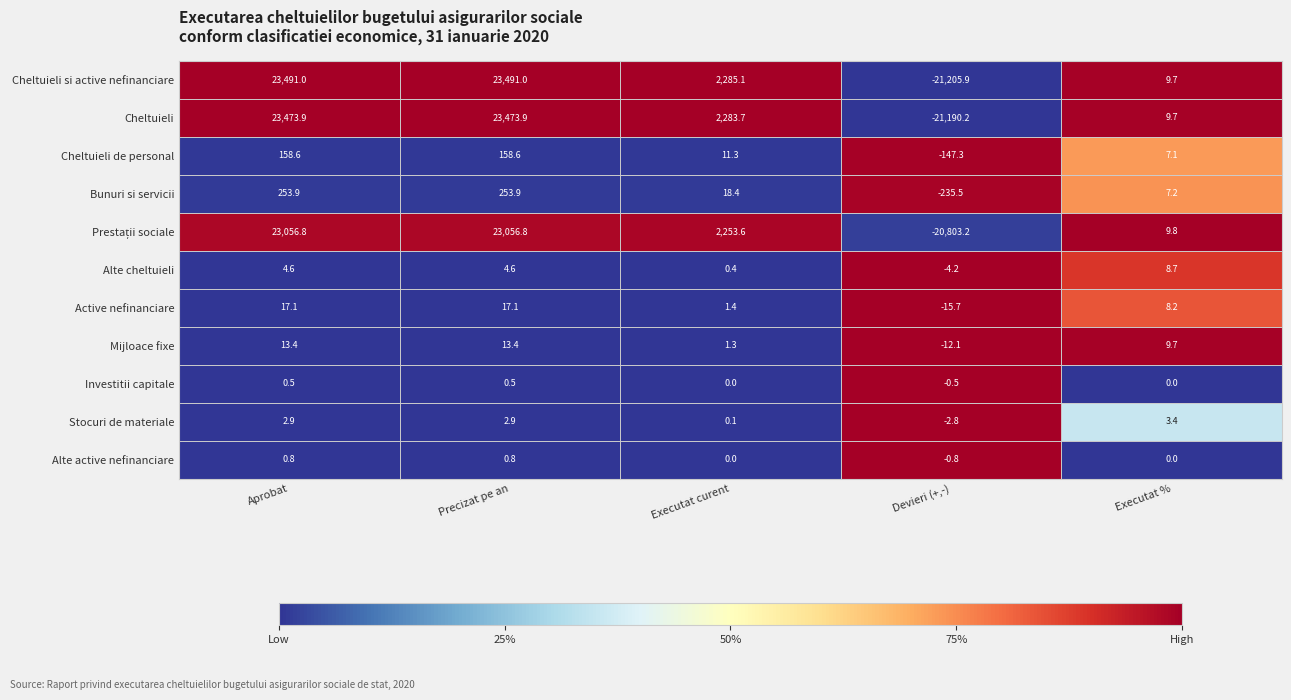

Which label corresponds to the smallest value in the chart?

Devieri (+,-)